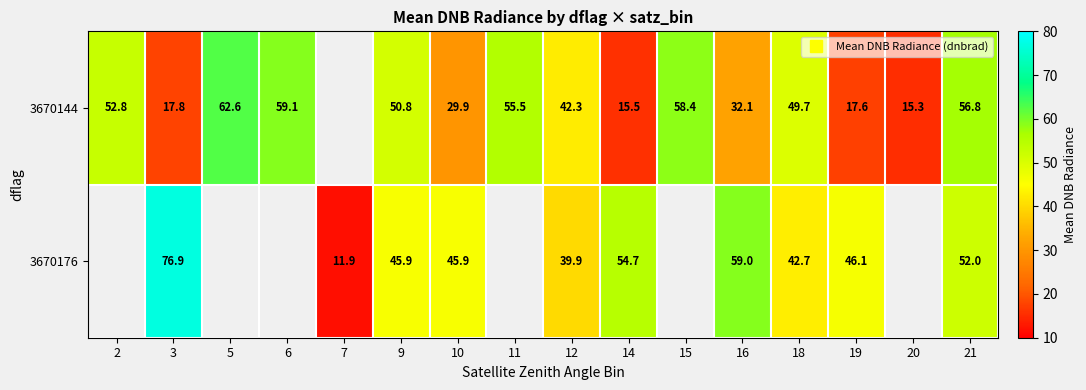

What is the difference between the highest and lowest values at 19?

28.5